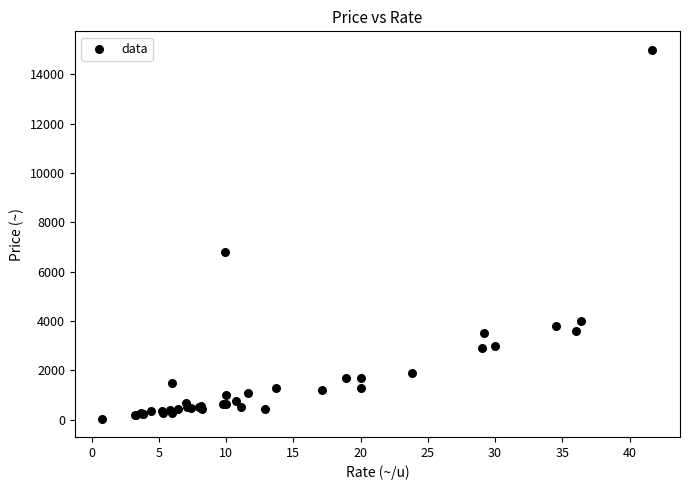

What Y value in the scatter plot is closest to 7525?

6800